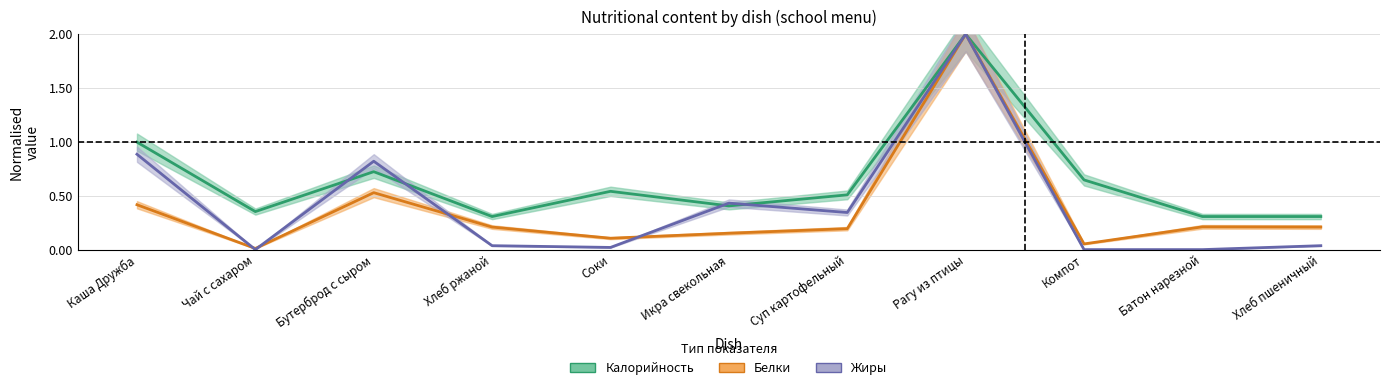

What is the total value across all series at Бутерброд с сыром?

2.1